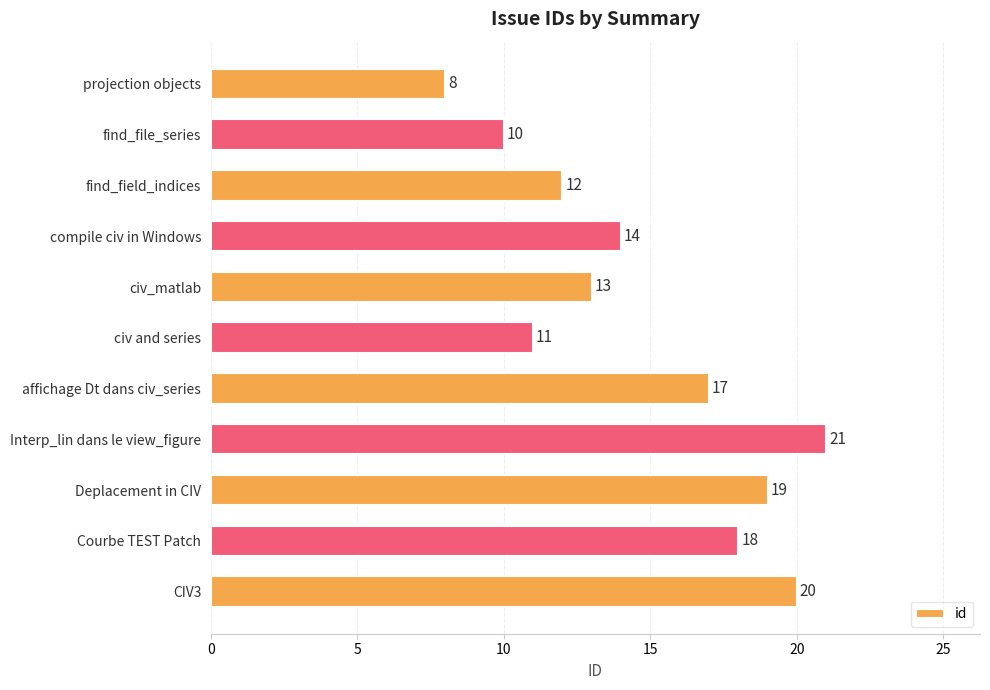

What is the change in value from find_file_series to Interp_lin dans le view_figure?

+11